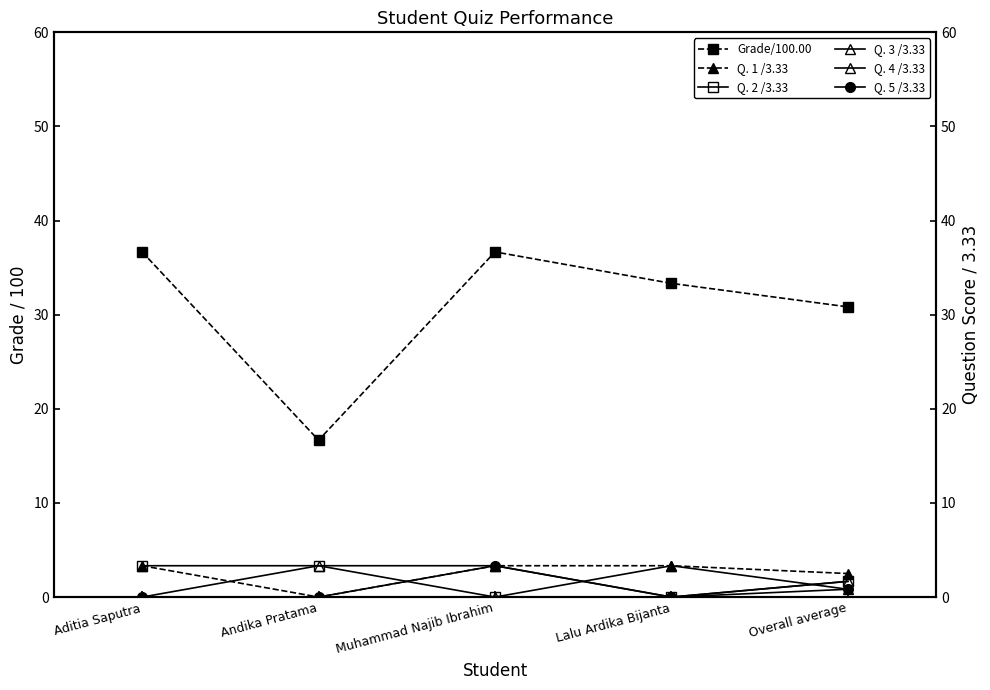

Reading right to left, extract all data points from this chart.

Grade/100.00: 30.8	33.3	36.7	16.7	36.7
Q. 1 /3.33: 2.5	3.3	3.3	0.0	3.3
Q. 2 /3.33: 1.7	0.0	0.0	3.3	3.3
Q. 3 /3.33: 1.7	0.0	3.3	3.3	0.0
Q. 4 /3.33: 0.8	3.3	0.0	0.0	0.0
Q. 5 /3.33: 0.8	0.0	3.3	0.0	0.0